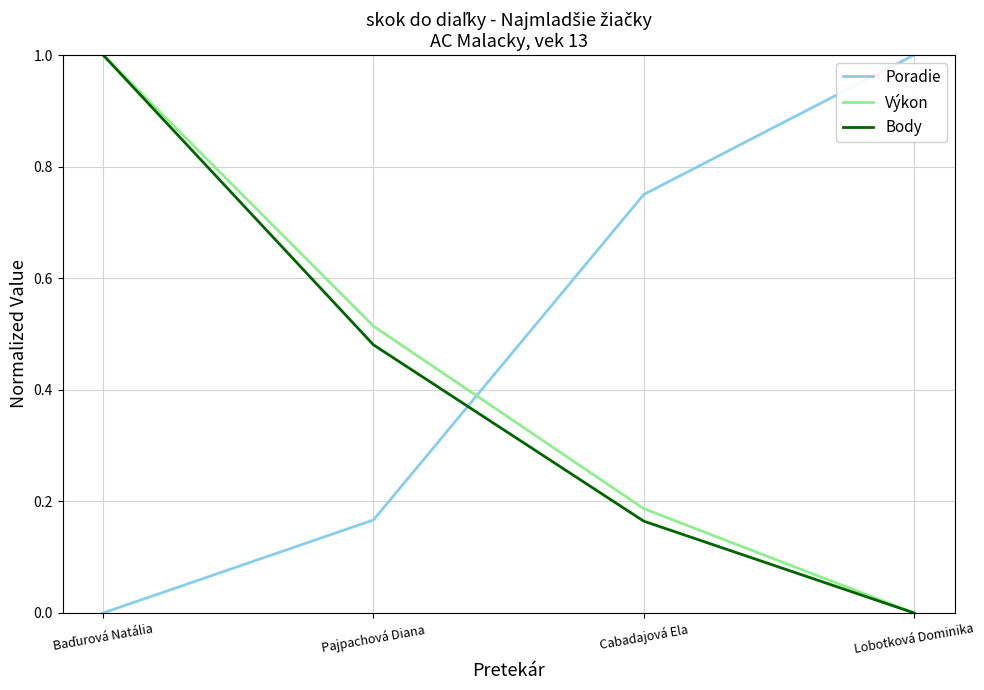

Is the value of Poradie at Cabadajová Ela greater than the value of Body at Lobotková Dominika?

Yes